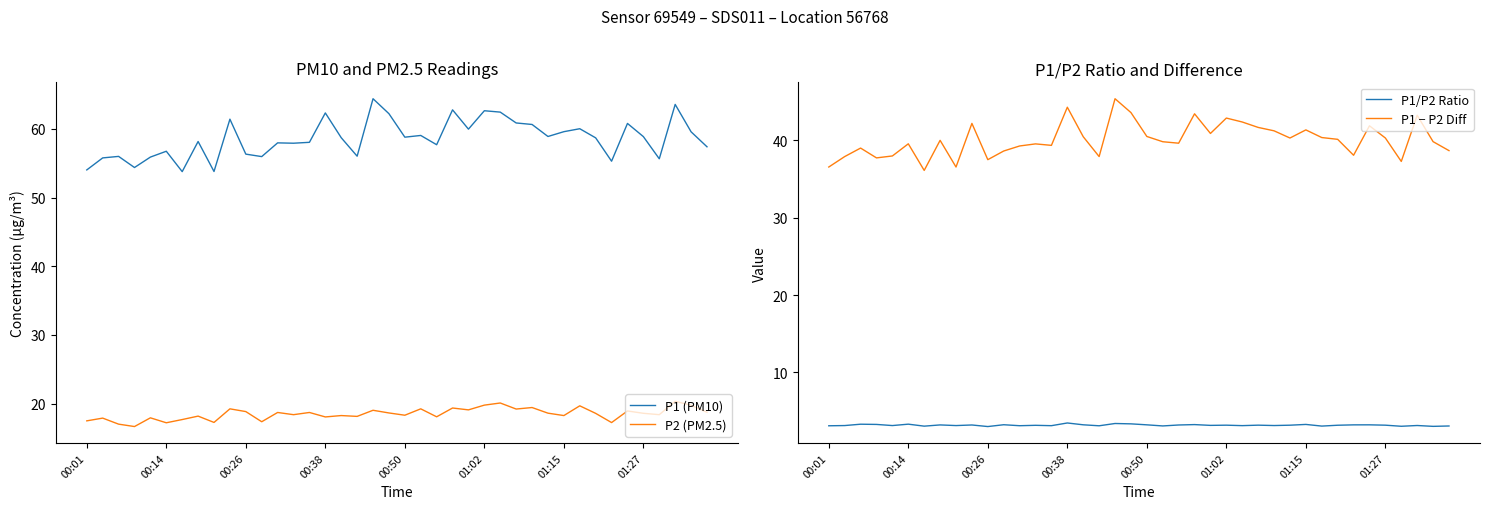

How many interior local valleys does the P1 (PM10) series have?

12